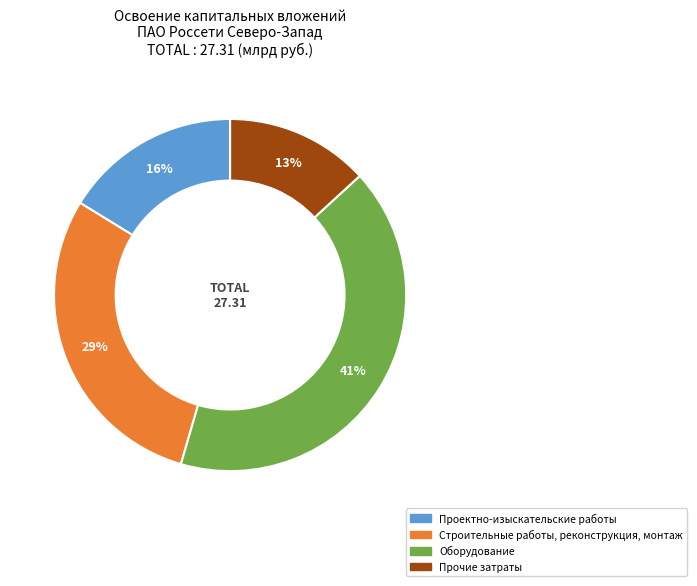

Does any single category account for the majority?

No